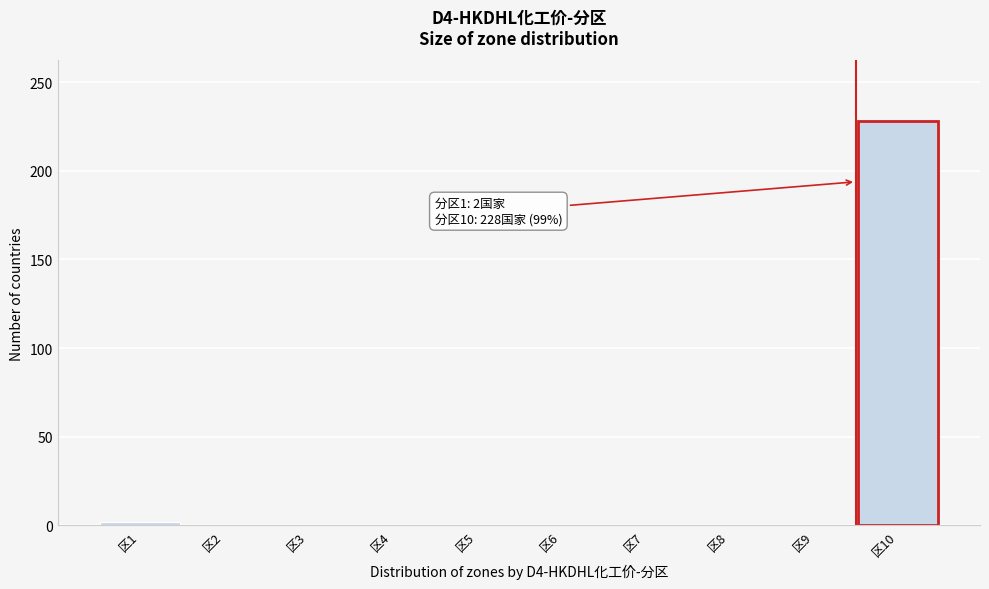

Reading right to left, what are all the values shown in this chart?

区10=228	区9=0	区8=0	区7=0	区6=0	区5=0	区4=0	区3=0	区2=0	区1=2